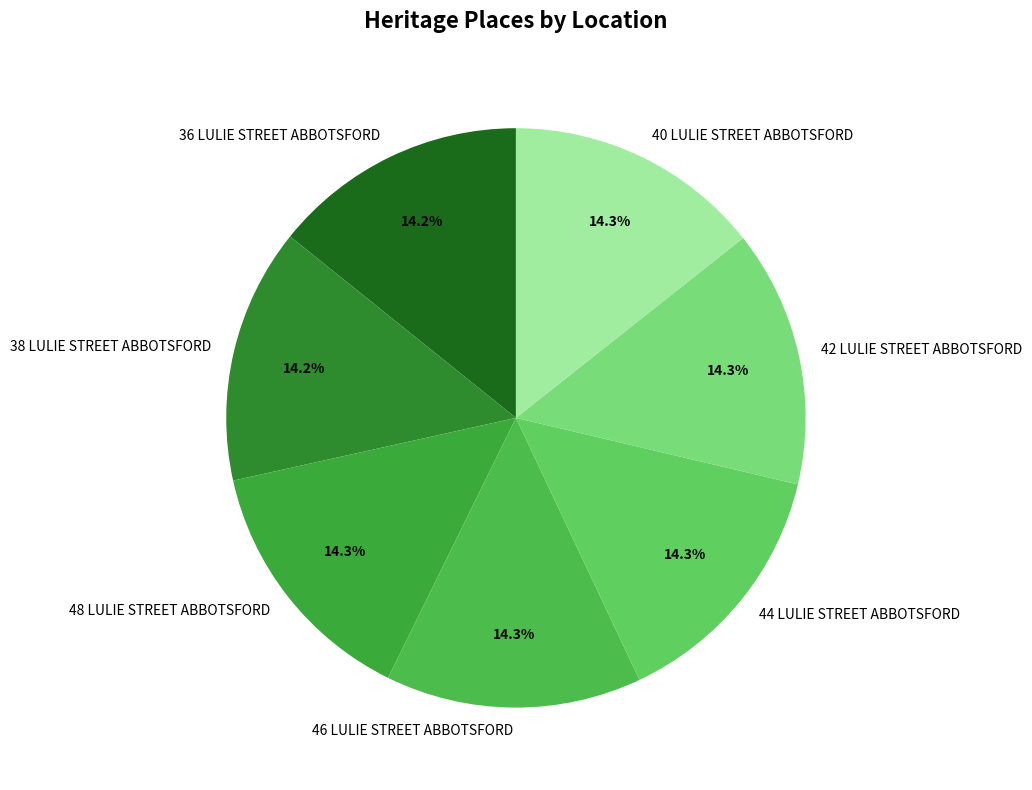

Approximately how many times larger is the value at 38 LULIE STREET ABBOTSFORD compared to 40 LULIE STREET ABBOTSFORD?

1.0